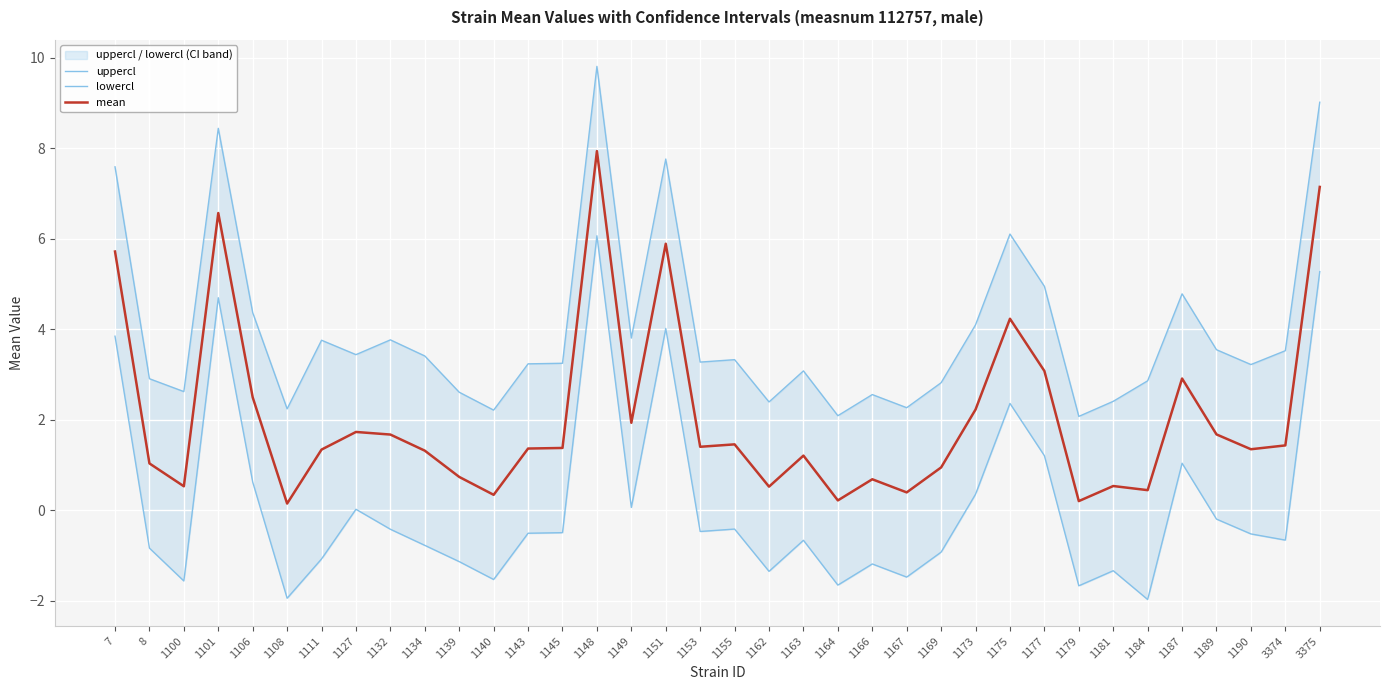

Where is mean nearest to the value 4?

1175